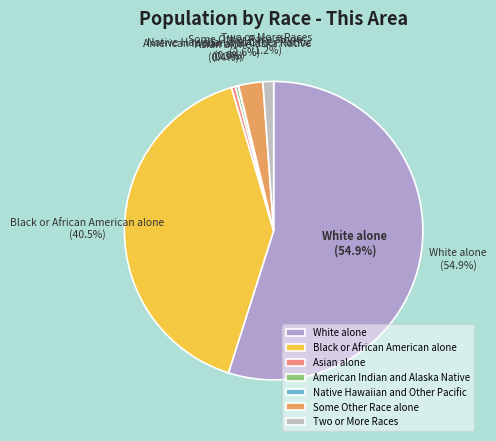

Is it true that Asian alone is 0% of the pie?

True